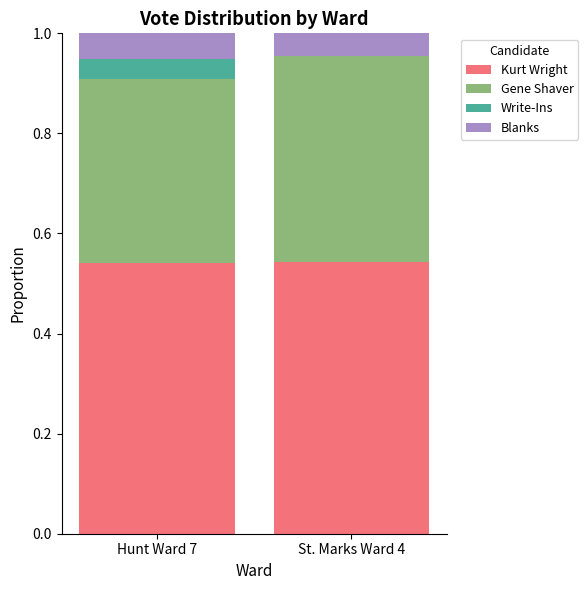

What is the sum of all Kurt Wright values?

1.1